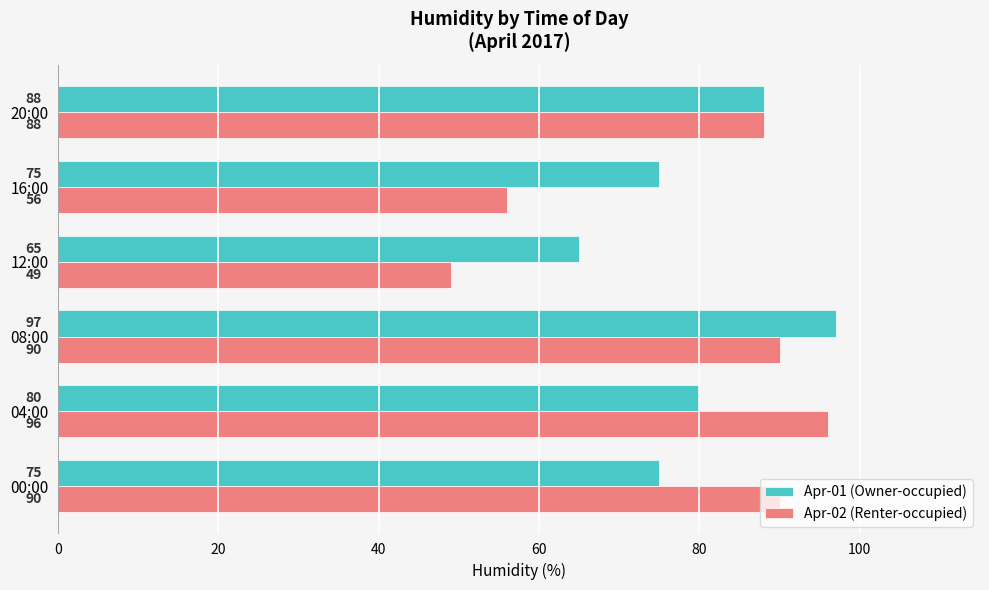

How many data points does each series have?

6